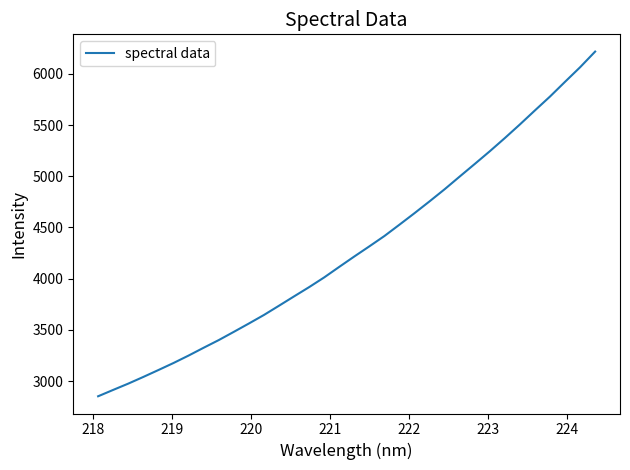

What is the smallest value displayed?

2850.9